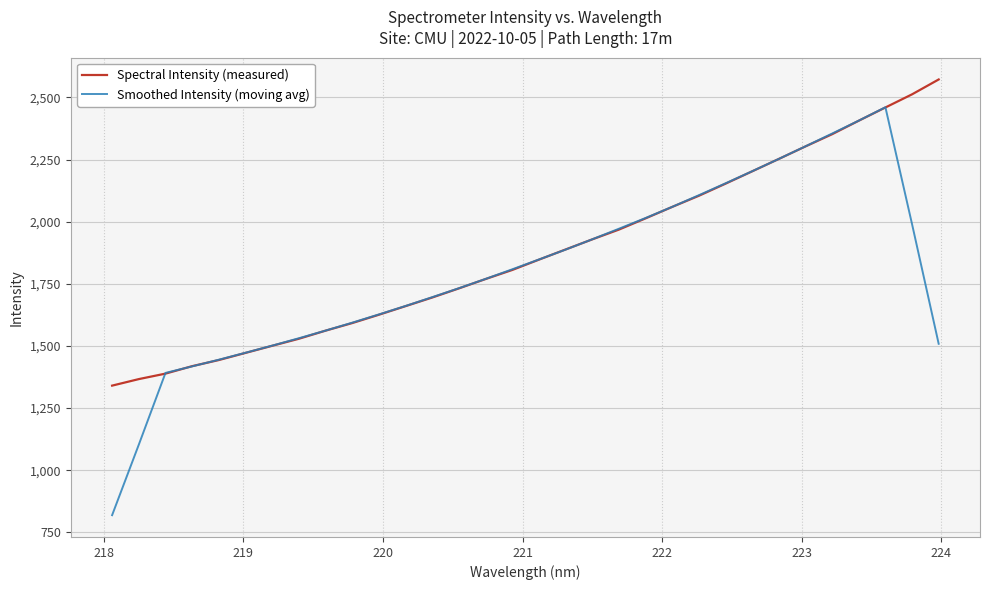

Which series has the widest spread of values?

Smoothed Intensity (moving avg)